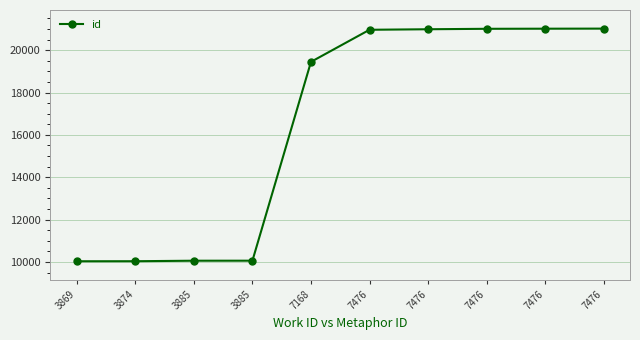

How many lines are shown in the chart?

1